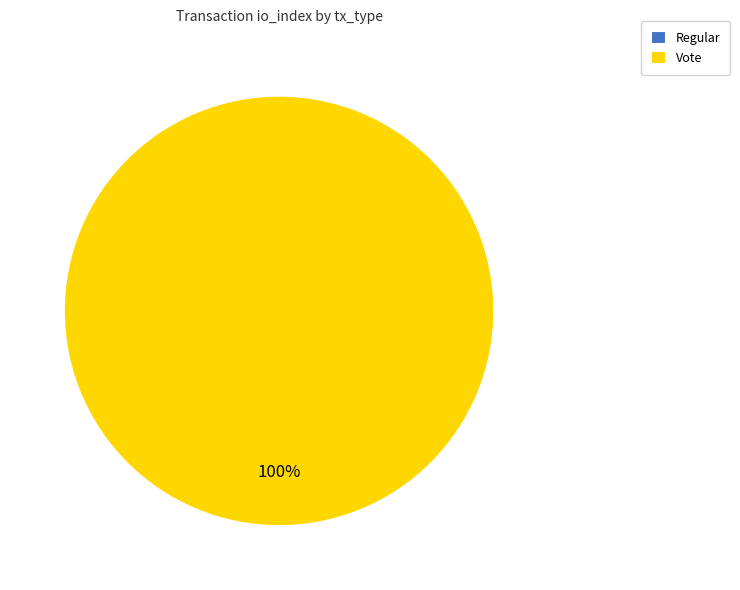

Which slice is the smallest?

Regular